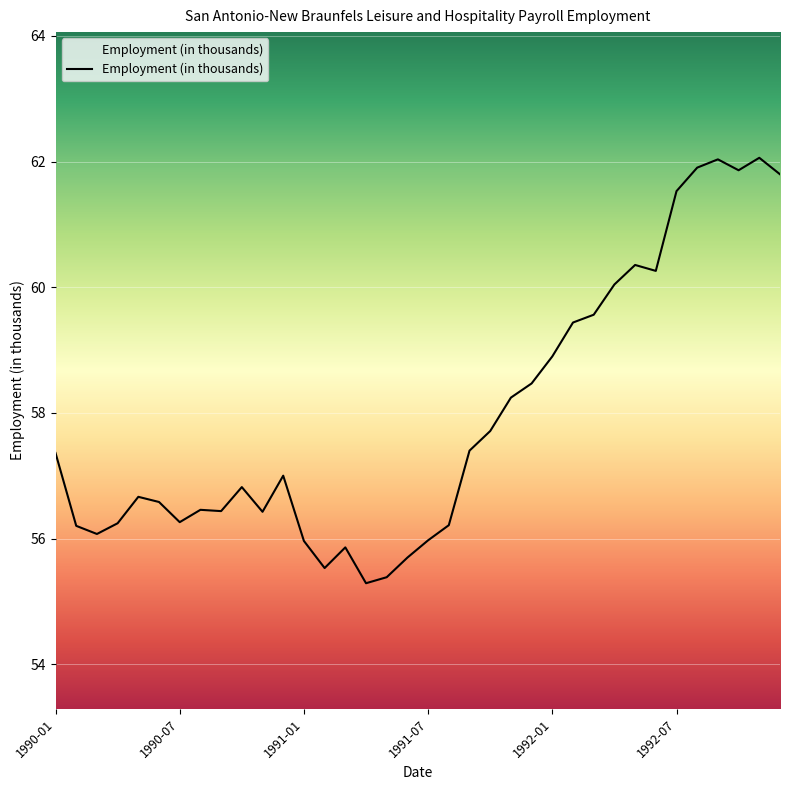

What is the maximum value shown in the chart?

62.1